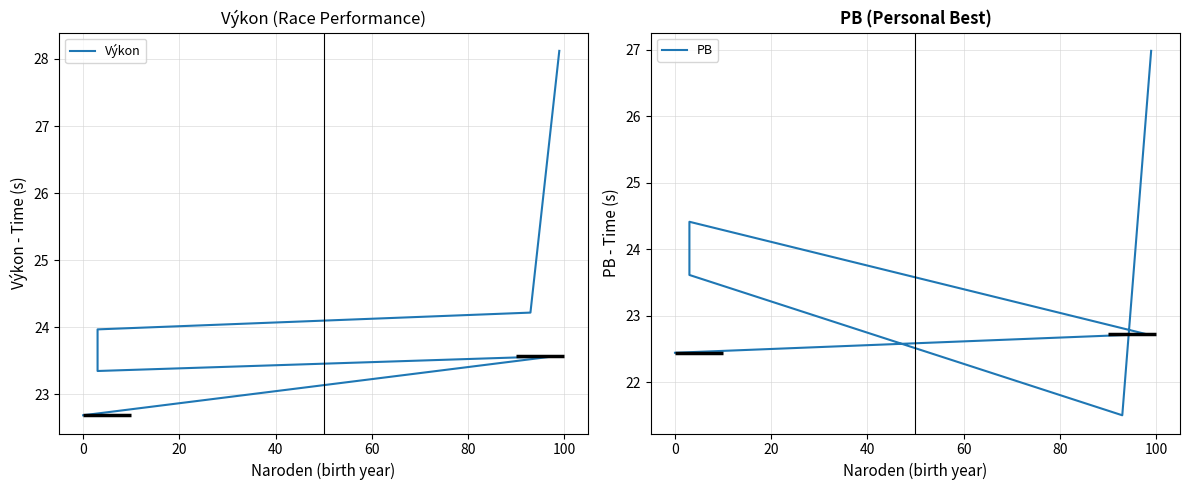

How many intersections are there between Výkon and PB?

2